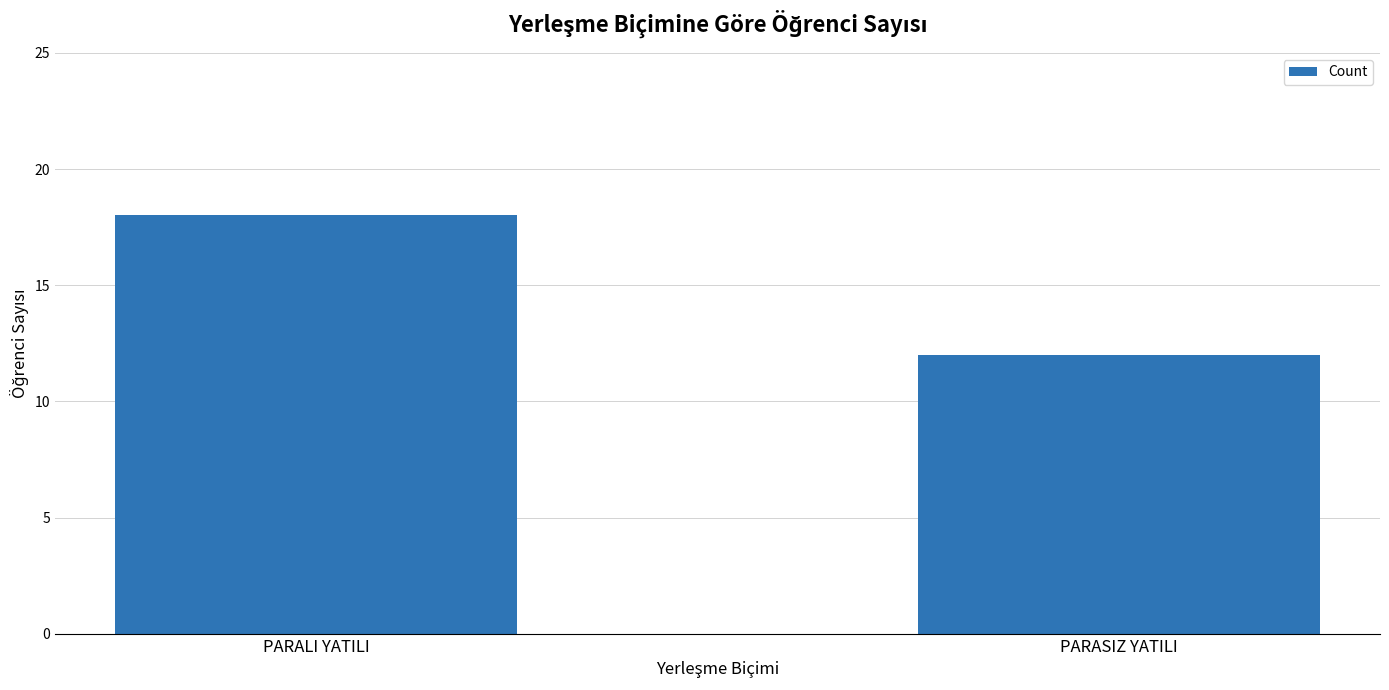

What is the value of the 2nd bar from the left?

12